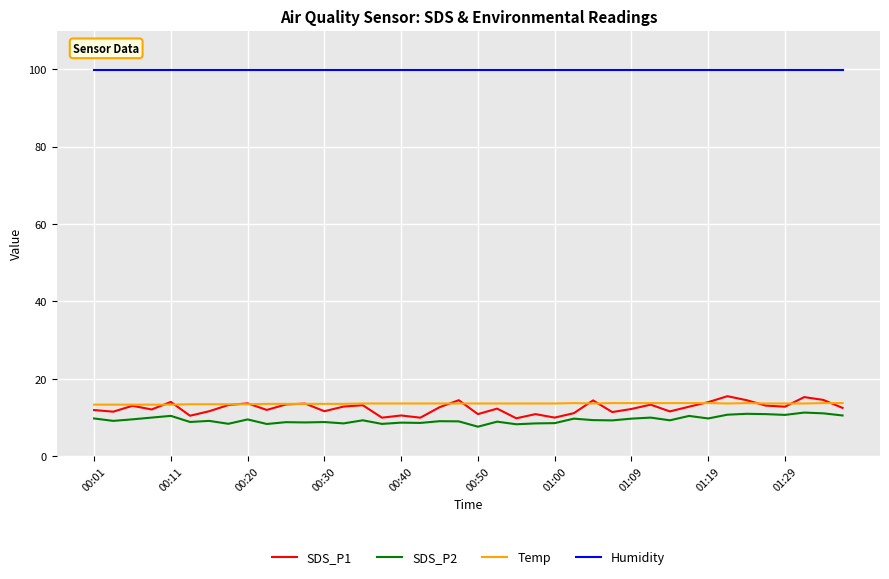

How many distinct data groups are displayed?

4